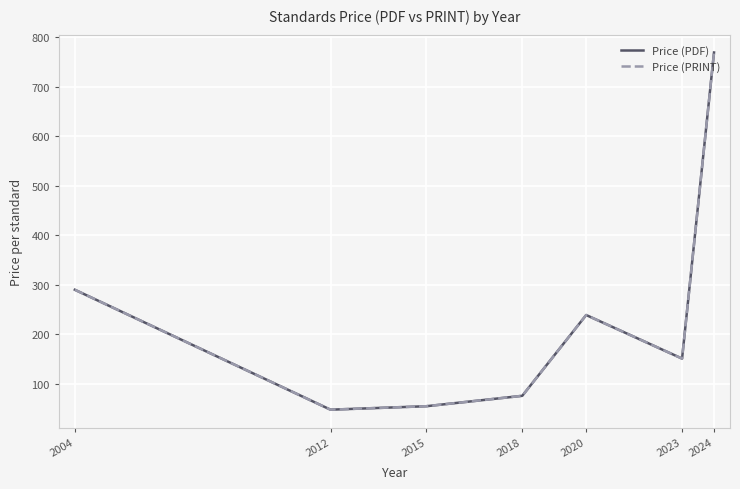

Is the value of Price (PRINT) at 2018 greater than the value of Price (PDF) at 2024?

No